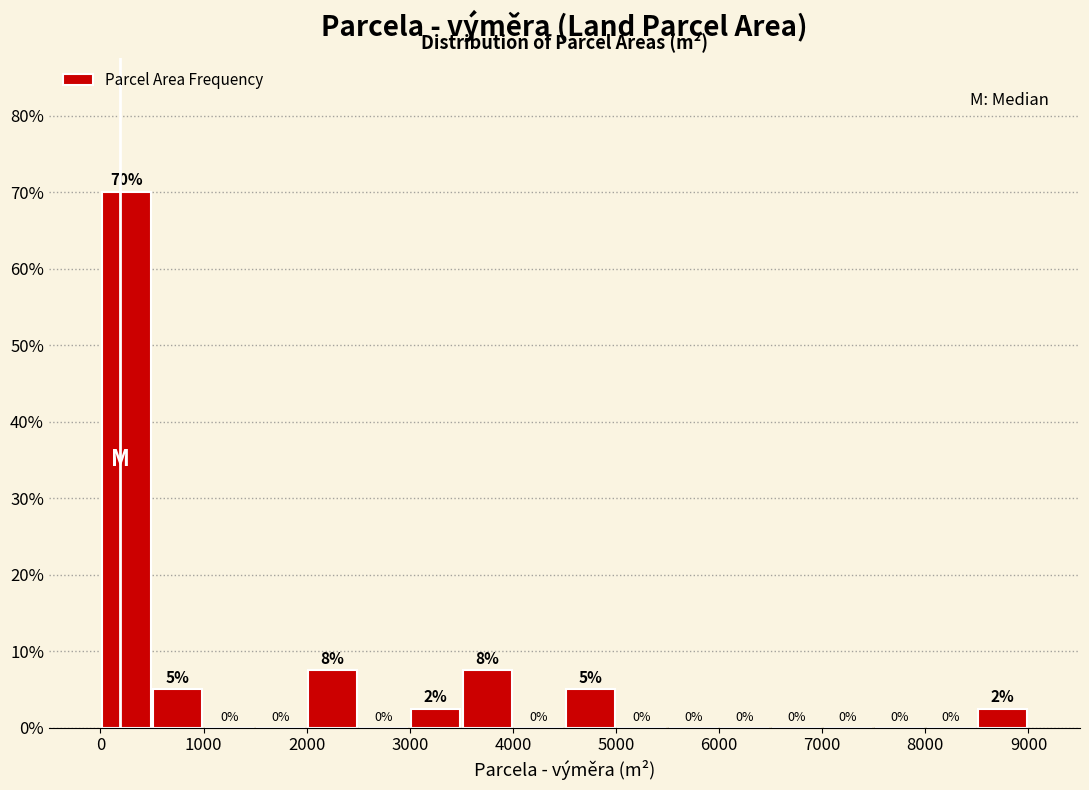

Which range on the x-axis has the tallest bar?

0 to 500